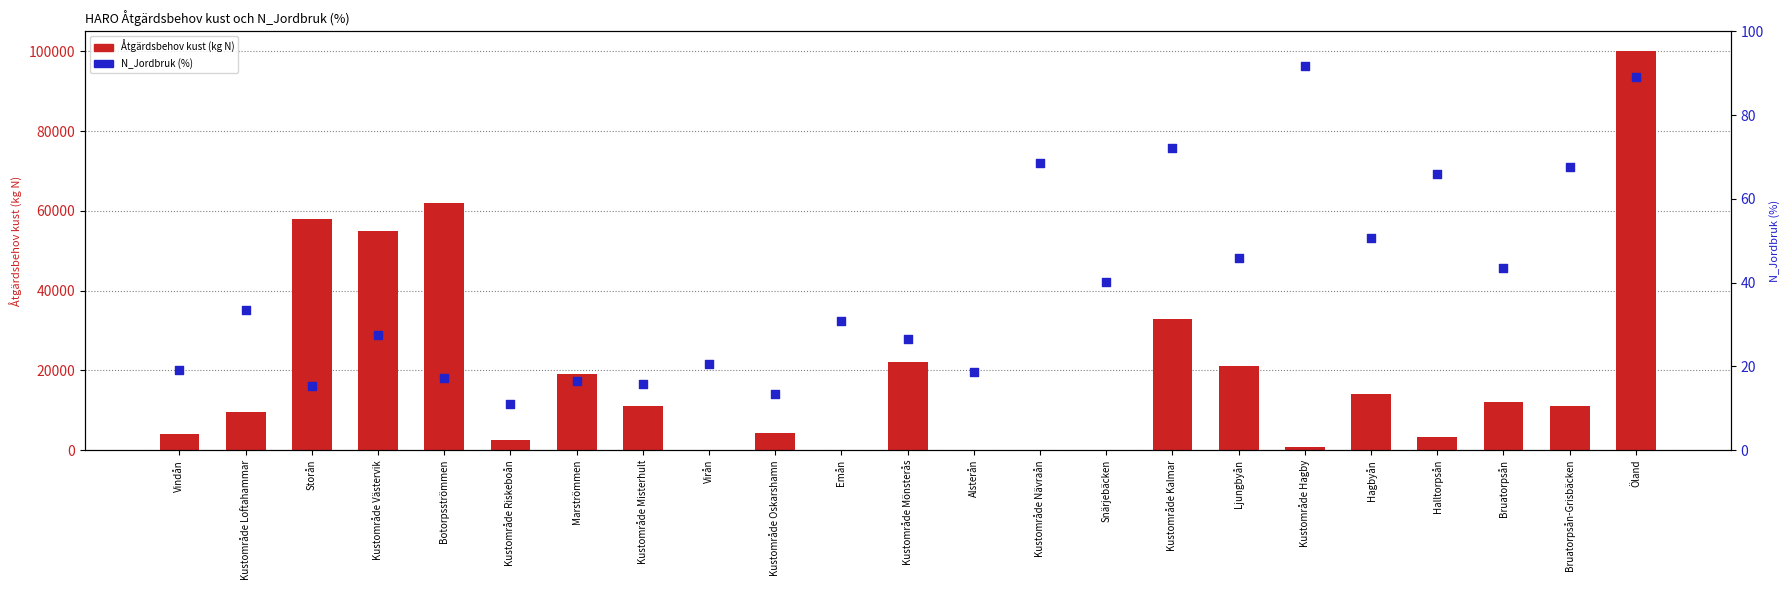

What are all the series names shown in the legend?

Åtgärdsbehov kust (kg N), N_Jordbruk (%)